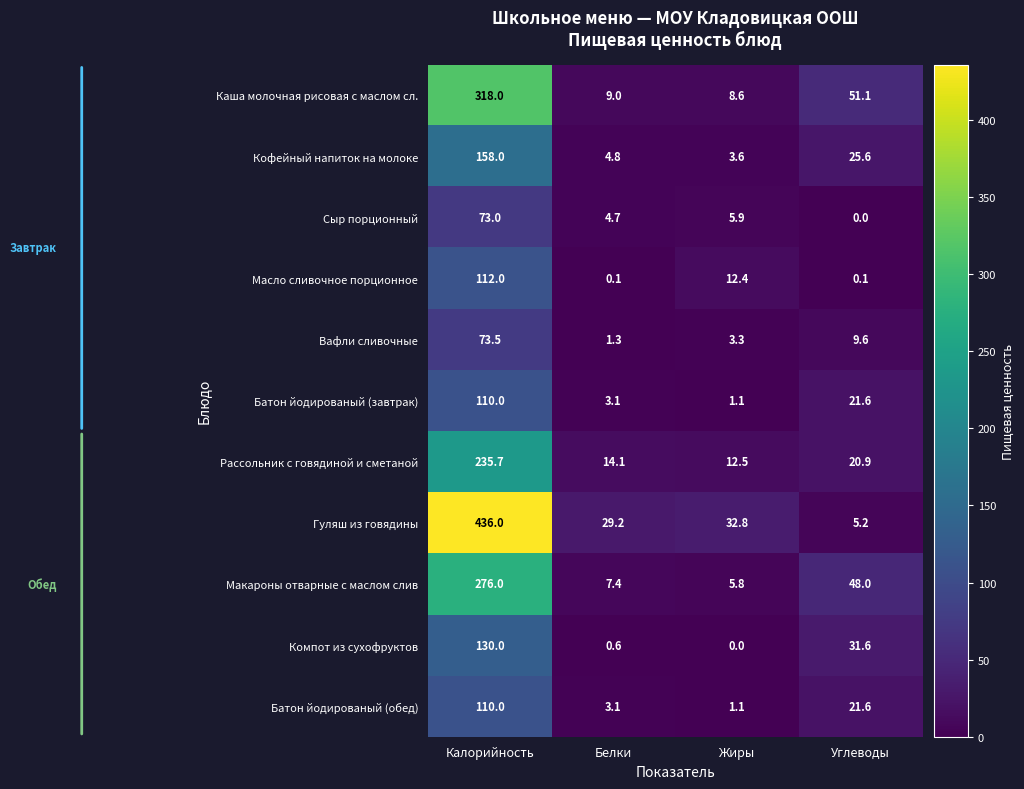

What is the difference between the maximum and minimum values in the Макароны отварные с маслом слив series?

270.2